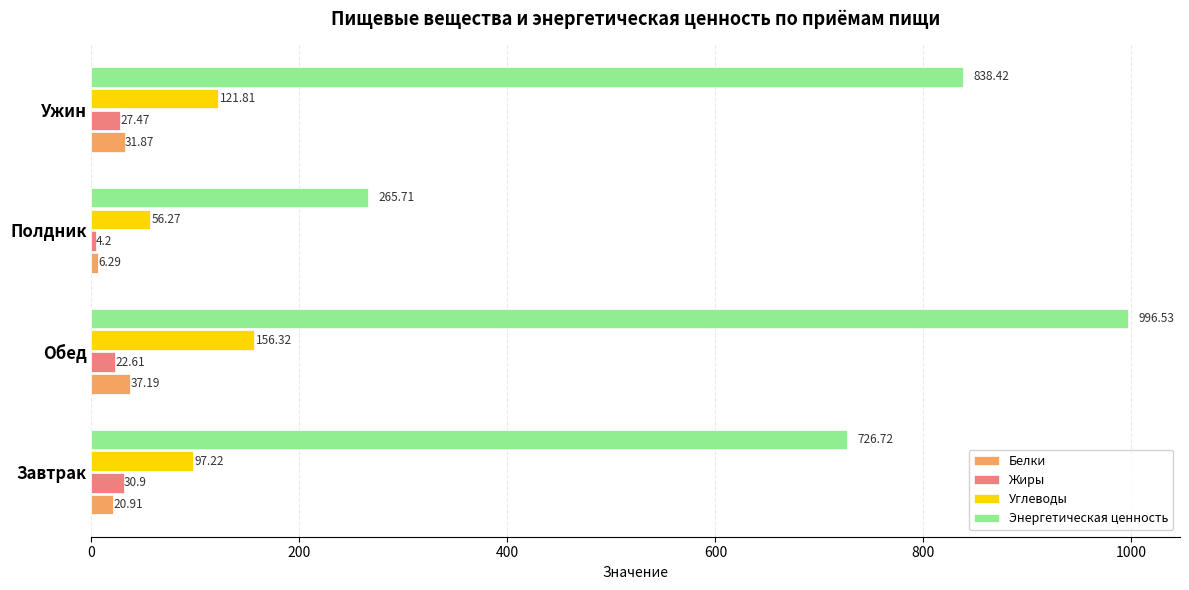

How many values in the Белки series exceed 31?

2